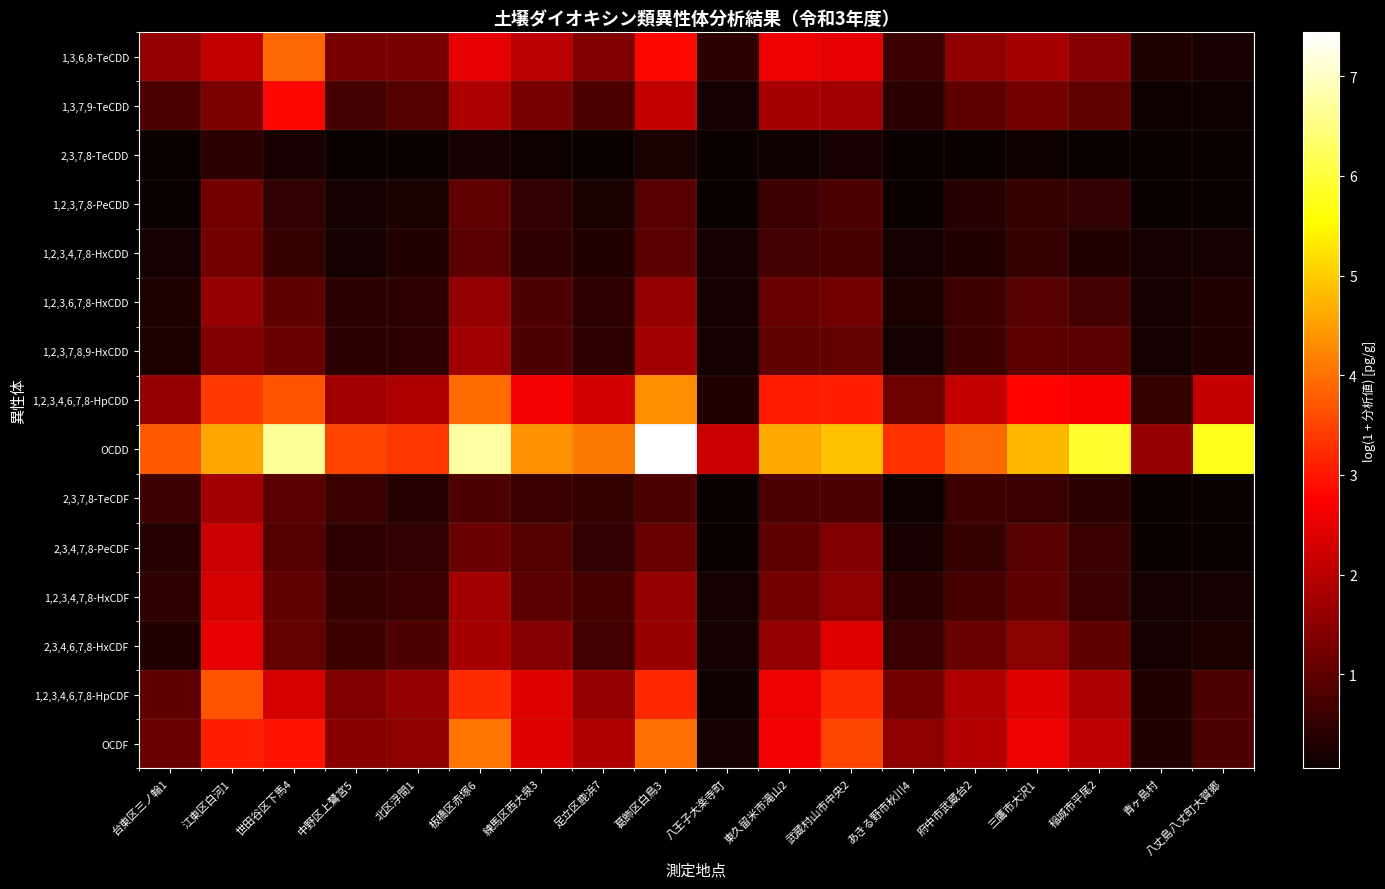

Reading left to right, what are all the values shown in this chart?

1,3,6,8-TeCDD: 台東区三ノ輪1=1.6	江東区白河1=2.1	世田谷区下馬4=3.9	中野区上鷺宮5=1.3	北区浮間1=1.3	板橋区赤塚6=2.5	練馬区西大泉3=2.0	足立区鹿浜7=1.3	葛飾区白鳥3=2.8	八王子大楽寺町=0.4	東久留米市滝山2=2.6	武蔵村山市中央2=2.5	あきる野市秋川4=0.6	府中市武蔵台2=1.5	三鷹市大沢1=1.8	稲城市平尾2=1.4	青ヶ島村=0.3	八丈島八丈町大賀郷=0.2
1,3,7,9-TeCDD: 台東区三ノ輪1=0.8	江東区白河1=1.3	世田谷区下馬4=2.8	中野区上鷺宮5=0.7	北区浮間1=0.9	板橋区赤塚6=1.9	練馬区西大泉3=1.3	足立区鹿浜7=0.8	葛飾区白鳥3=2.1	八王子大楽寺町=0.2	東久留米市滝山2=1.8	武蔵村山市中央2=1.7	あきる野市秋川4=0.4	府中市武蔵台2=1.0	三鷹市大沢1=1.2	稲城市平尾2=1.0	青ヶ島村=0.1	八丈島八丈町大賀郷=0.1
2,3,7,8-TeCDD: 台東区三ノ輪1=0.1	江東区白河1=0.4	世田谷区下馬4=0.2	中野区上鷺宮5=0.1	北区浮間1=0.1	板橋区赤塚6=0.2	練馬区西大泉3=0.1	足立区鹿浜7=0.1	葛飾区白鳥3=0.2	八王子大楽寺町=0.1	東久留米市滝山2=0.1	武蔵村山市中央2=0.2	あきる野市秋川4=0.1	府中市武蔵台2=0.1	三鷹市大沢1=0.1	稲城市平尾2=0.1	青ヶ島村=0.1	八丈島八丈町大賀郷=0.1
1,2,3,7,8-PeCDD: 台東区三ノ輪1=0.1	江東区白河1=1.2	世田谷区下馬4=0.5	中野区上鷺宮5=0.2	北区浮間1=0.3	板橋区赤塚6=1.0	練馬区西大泉3=0.5	足立区鹿浜7=0.2	葛飾区白鳥3=0.9	八王子大楽寺町=0.1	東久留米市滝山2=0.6	武蔵村山市中央2=0.8	あきる野市秋川4=0.1	府中市武蔵台2=0.4	三鷹市大沢1=0.5	稲城市平尾2=0.5	青ヶ島村=0.1	八丈島八丈町大賀郷=0.1
1,2,3,4,7,8-HxCDD: 台東区三ノ輪1=0.2	江東区白河1=1.2	世田谷区下馬4=0.5	中野区上鷺宮5=0.2	北区浮間1=0.3	板橋区赤塚6=1.0	練馬区西大泉3=0.5	足立区鹿浜7=0.3	葛飾区白鳥3=1.0	八王子大楽寺町=0.2	東久留米市滝山2=0.7	武蔵村山市中央2=0.7	あきる野市秋川4=0.2	府中市武蔵台2=0.3	三鷹市大沢1=0.5	稲城市平尾2=0.3	青ヶ島村=0.2	八丈島八丈町大賀郷=0.2
1,2,3,6,7,8-HxCDD: 台東区三ノ輪1=0.3	江東区白河1=1.6	世田谷区下馬4=1.0	中野区上鷺宮5=0.4	北区浮間1=0.5	板橋区赤塚6=1.6	練馬区西大泉3=0.8	足立区鹿浜7=0.5	葛飾区白鳥3=1.6	八王子大楽寺町=0.2	東久留米市滝山2=1.1	武蔵村山市中央2=1.2	あきる野市秋川4=0.3	府中市武蔵台2=0.6	三鷹市大沢1=0.9	稲城市平尾2=0.7	青ヶ島村=0.2	八丈島八丈町大賀郷=0.3
1,2,3,7,8,9-HxCDD: 台東区三ノ輪1=0.3	江東区白河1=1.4	世田谷区下馬4=1.1	中野区上鷺宮5=0.4	北区浮間1=0.5	板橋区赤塚6=1.7	練馬区西大泉3=0.8	足立区鹿浜7=0.5	葛飾区白鳥3=1.8	八王子大楽寺町=0.2	東久留米市滝山2=1.0	武蔵村山市中央2=1.1	あきる野市秋川4=0.2	府中市武蔵台2=0.6	三鷹市大沢1=1.0	稲城市平尾2=1.0	青ヶ島村=0.2	八丈島八丈町大賀郷=0.3
1,2,3,4,6,7,8-HpCDD: 台東区三ノ輪1=1.6	江東区白河1=3.4	世田谷区下馬4=3.7	中野区上鷺宮5=1.8	北区浮間1=1.9	板橋区赤塚6=3.9	練馬区西大泉3=2.6	足立区鹿浜7=2.3	葛飾区白鳥3=4.3	八王子大楽寺町=0.3	東久留米市滝山2=3.0	武蔵村山市中央2=3.1	あきる野市秋川4=1.2	府中市武蔵台2=2.1	三鷹市大沢1=2.8	稲城市平尾2=2.7	青ヶ島村=0.5	八丈島八丈町大賀郷=2.1
OCDD: 台東区三ノ輪1=3.7	江東区白河1=4.6	世田谷区下馬4=6.7	中野区上鷺宮5=3.5	北区浮間1=3.4	板橋区赤塚6=6.8	練馬区西大泉3=4.4	足立区鹿浜7=4.1	葛飾区白鳥3=7.4	八王子大楽寺町=2.2	東久留米市滝山2=4.6	武蔵村山市中央2=4.9	あきる野市秋川4=3.3	府中市武蔵台2=3.9	三鷹市大沢1=4.8	稲城市平尾2=5.9	青ヶ島村=1.6	八丈島八丈町大賀郷=5.8
2,3,7,8-TeCDF: 台東区三ノ輪1=0.6	江東区白河1=1.7	世田谷区下馬4=1.0	中野区上鷺宮5=0.6	北区浮間1=0.4	板橋区赤塚6=0.8	練馬区西大泉3=0.6	足立区鹿浜7=0.5	葛飾区白鳥3=0.8	八王子大楽寺町=0.1	東久留米市滝山2=0.8	武蔵村山市中央2=0.8	あきる野市秋川4=0.1	府中市武蔵台2=0.6	三鷹市大沢1=0.6	稲城市平尾2=0.4	青ヶ島村=0.1	八丈島八丈町大賀郷=0.1
2,3,4,7,8-PeCDF: 台東区三ノ輪1=0.4	江東区白河1=2.2	世田谷区下馬4=0.9	中野区上鷺宮5=0.5	北区浮間1=0.5	板橋区赤塚6=1.1	練馬区西大泉3=0.9	足立区鹿浜7=0.5	葛飾区白鳥3=1.1	八王子大楽寺町=0.1	東久留米市滝山2=1.0	武蔵村山市中央2=1.4	あきる野市秋川4=0.2	府中市武蔵台2=0.5	三鷹市大沢1=0.9	稲城市平尾2=0.6	青ヶ島村=0.1	八丈島八丈町大賀郷=0.1
1,2,3,4,7,8-HxCDF: 台東区三ノ輪1=0.5	江東区白河1=2.3	世田谷区下馬4=1.0	中野区上鷺宮5=0.5	北区浮間1=0.6	板橋区赤塚6=1.8	練馬区西大泉3=1.0	足立区鹿浜7=0.7	葛飾区白鳥3=1.6	八王子大楽寺町=0.2	東久留米市滝山2=1.2	武蔵村山市中央2=1.5	あきる野市秋川4=0.4	府中市武蔵台2=0.7	三鷹市大沢1=1.0	稲城市平尾2=0.6	青ヶ島村=0.2	八丈島八丈町大賀郷=0.2
2,3,4,6,7,8-HxCDF: 台東区三ノ輪1=0.3	江東区白河1=2.5	世田谷区下馬4=1.1	中野区上鷺宮5=0.6	北区浮間1=0.8	板橋区赤塚6=1.8	練馬区西大泉3=1.4	足立区鹿浜7=0.7	葛飾区白鳥3=1.6	八王子大楽寺町=0.2	東久留米市滝山2=1.6	武蔵村山市中央2=2.4	あきる野市秋川4=0.6	府中市武蔵台2=1.1	三鷹市大沢1=1.5	稲城市平尾2=1.0	青ヶ島村=0.2	八丈島八丈町大賀郷=0.3
1,2,3,4,6,7,8-HpCDF: 台東区三ノ輪1=1.0	江東区白河1=3.7	世田谷区下馬4=2.3	中野区上鷺宮5=1.4	北区浮間1=1.6	板橋区赤塚6=3.3	練馬区西大泉3=2.4	足立区鹿浜7=1.6	葛飾区白鳥3=3.2	八王子大楽寺町=0.1	東久留米市滝山2=2.6	武蔵村山市中央2=3.2	あきる野市秋川4=1.2	府中市武蔵台2=1.9	三鷹市大沢1=2.4	稲城市平尾2=1.9	青ヶ島村=0.3	八丈島八丈町大賀郷=0.8
OCDF: 台東区三ノ輪1=1.1	江東区白河1=3.1	世田谷区下馬4=2.9	中野区上鷺宮5=1.5	北区浮間1=1.5	板橋区赤塚6=4.1	練馬区西大泉3=2.4	足立区鹿浜7=1.9	葛飾区白鳥3=4.0	八王子大楽寺町=0.2	東久留米市滝山2=2.6	武蔵村山市中央2=3.5	あきる野市秋川4=1.5	府中市武蔵台2=1.9	三鷹市大沢1=2.6	稲城市平尾2=2.1	青ヶ島村=0.3	八丈島八丈町大賀郷=0.8